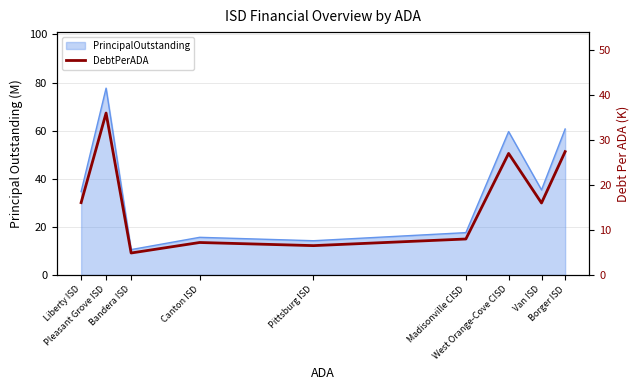

At which label does the data first exceed 16?

Liberty ISD